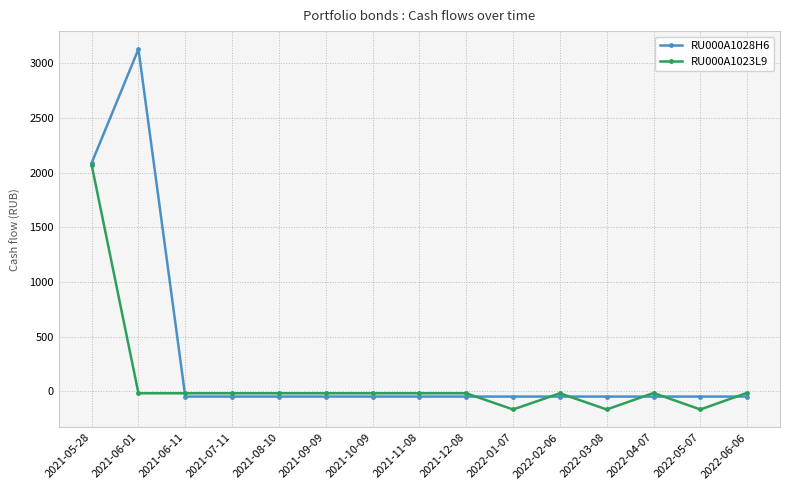

What is the label of the 4th point from the right?

2022-03-08